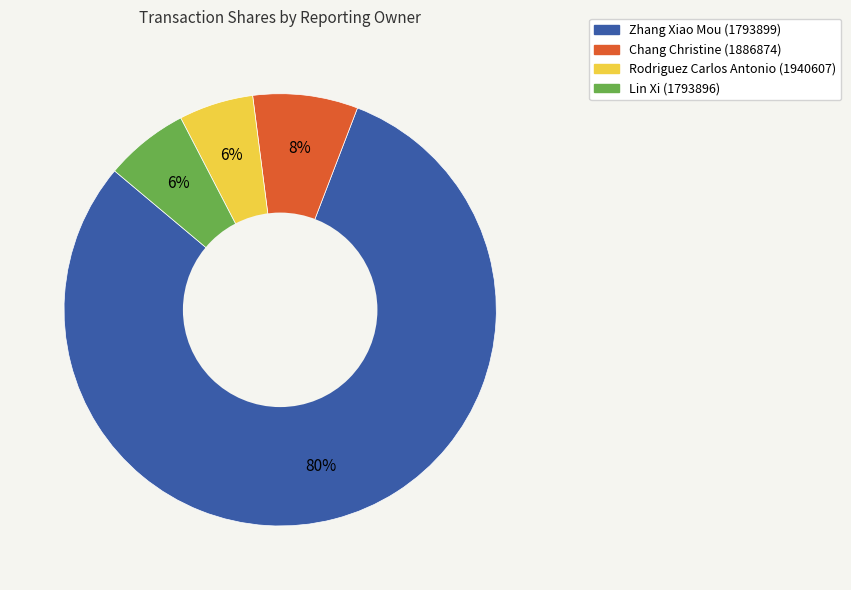

How many segments does this pie chart have?

4